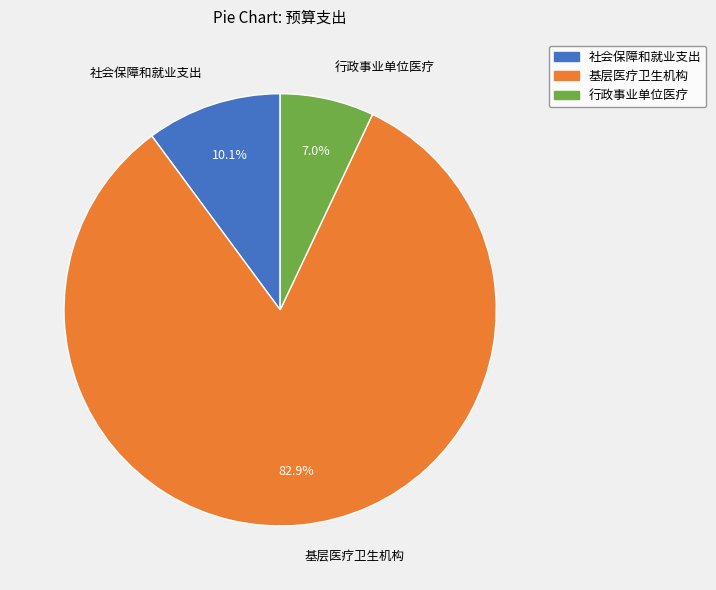

True or false: 基层医疗卫生机构 accounts for 83% of the total.

True